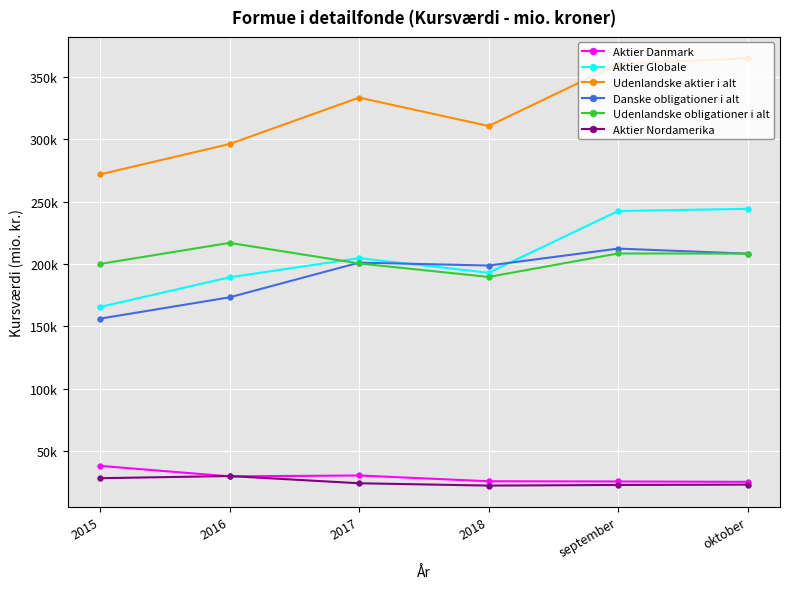

Reading left to right, extract all data points from this chart.

Aktier Danmark: 2015=38064.0	2016=29649.4	2017=30344.8	2018=25732.1	september=25548.4	oktober=25246.4
Aktier Globale: 2015=165518.0	2016=189281.1	2017=204626.9	2018=192922.2	september=242417.2	oktober=244184.3
Udenlandske aktier i alt: 2015=271815.0	2016=296177.0	2017=333381.5	2018=310586.4	september=360327.4	oktober=364911.2
Danske obligationer i alt: 2015=156128.0	2016=173230.5	2017=201044.8	2018=198728.0	september=212305.3	oktober=208231.8
Udenlandske obligationer i alt: 2015=199998.0	2016=216889.4	2017=200392.9	2018=189576.8	september=208389.3	oktober=208304.6
Aktier Nordamerika: 2015=28170.0	2016=29912.2	2017=24114.3	2018=22244.2	september=22757.3	oktober=23035.4